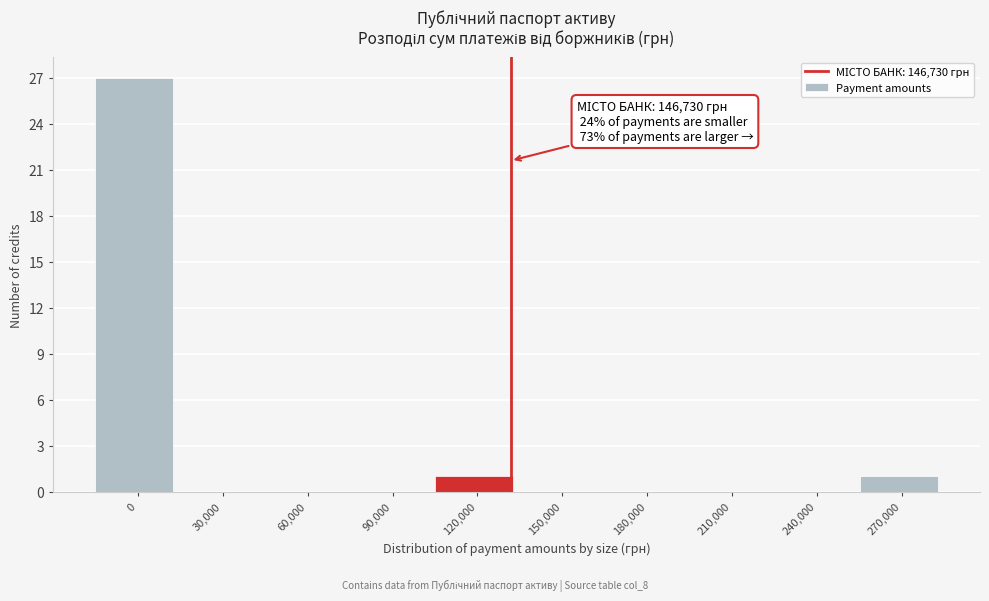

Reading left to right, extract all data points from this chart.

0=27	30,000=0	60,000=0	90,000=0	120,000=1	150,000=0	180,000=0	210,000=0	240,000=0	270,000=1